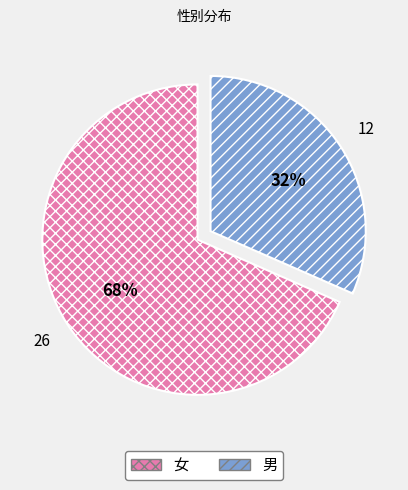

The 男 slice represents 25% of the pie. True or false?

False